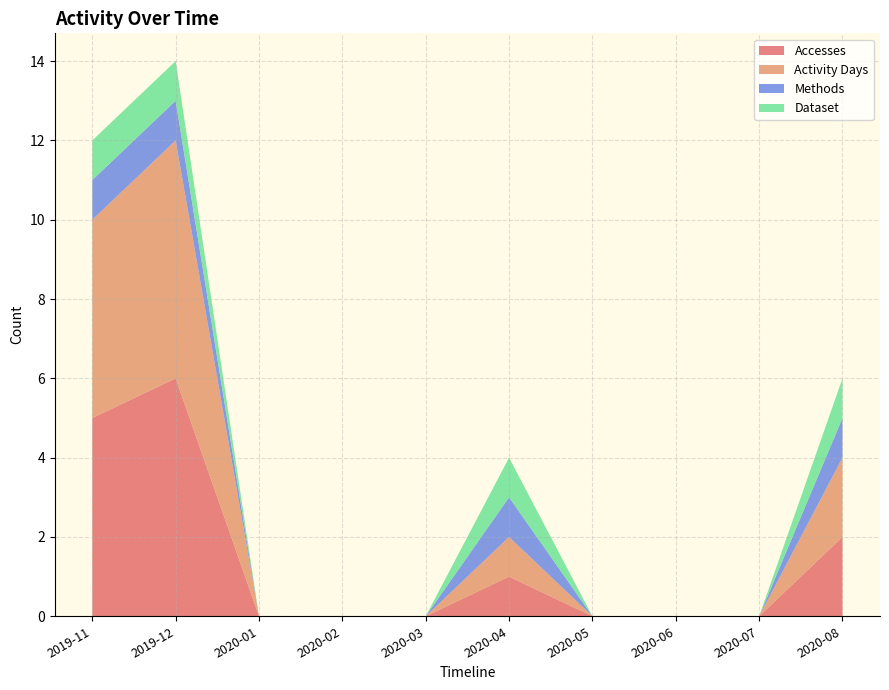

Reading left to right, list all the values displayed in this chart.

Accesses: 2019-11=5	2019-12=6	2020-01=0	2020-02=0	2020-03=0	2020-04=1	2020-05=0	2020-06=0	2020-07=0	2020-08=2
Activity Days: 2019-11=5	2019-12=6	2020-01=0	2020-02=0	2020-03=0	2020-04=1	2020-05=0	2020-06=0	2020-07=0	2020-08=2
Methods: 2019-11=1	2019-12=1	2020-01=0	2020-02=0	2020-03=0	2020-04=1	2020-05=0	2020-06=0	2020-07=0	2020-08=1
Dataset: 2019-11=1	2019-12=1	2020-01=0	2020-02=0	2020-03=0	2020-04=1	2020-05=0	2020-06=0	2020-07=0	2020-08=1